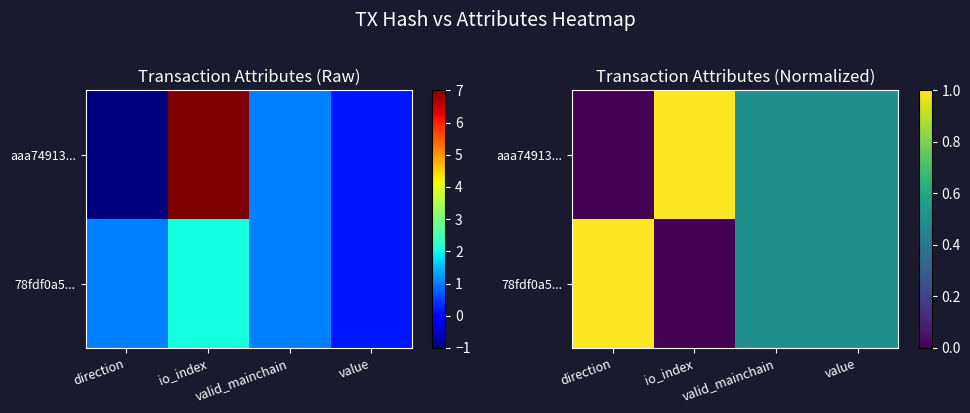

What is the sum of all 78fdf0a5... values?

2.0